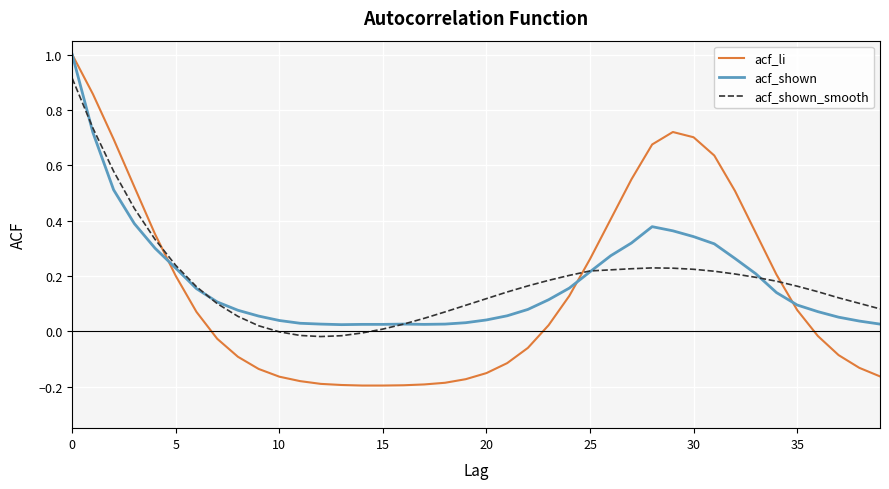

What is the maximum value shown in the chart?

1.0